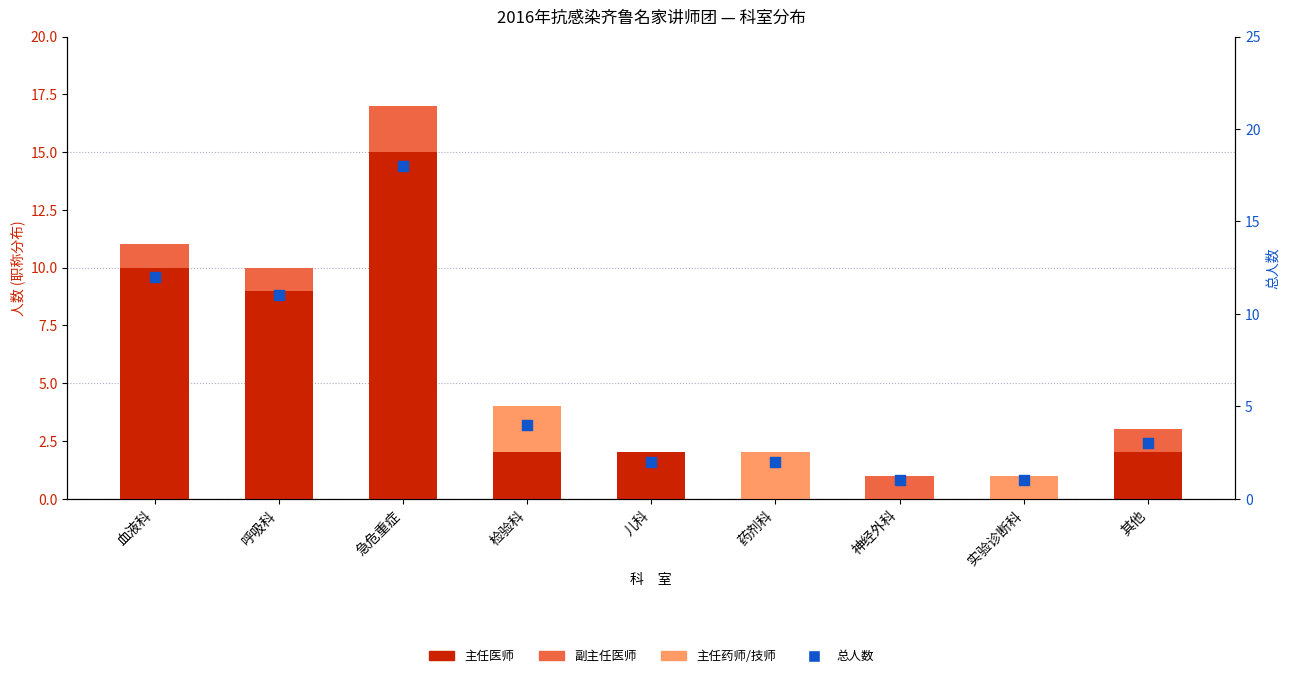

Which series has the largest total across all categories?

总人数